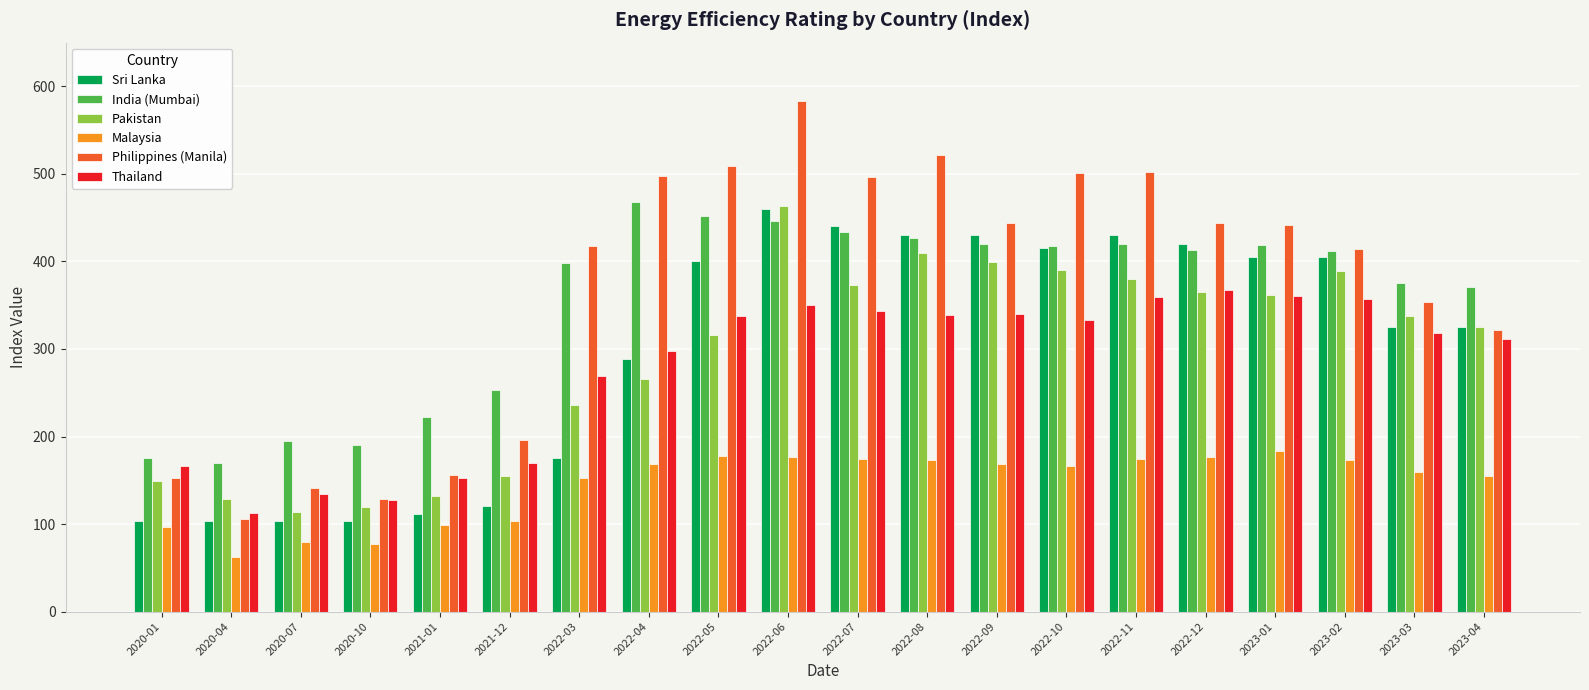

How many groups of bars are there?

20